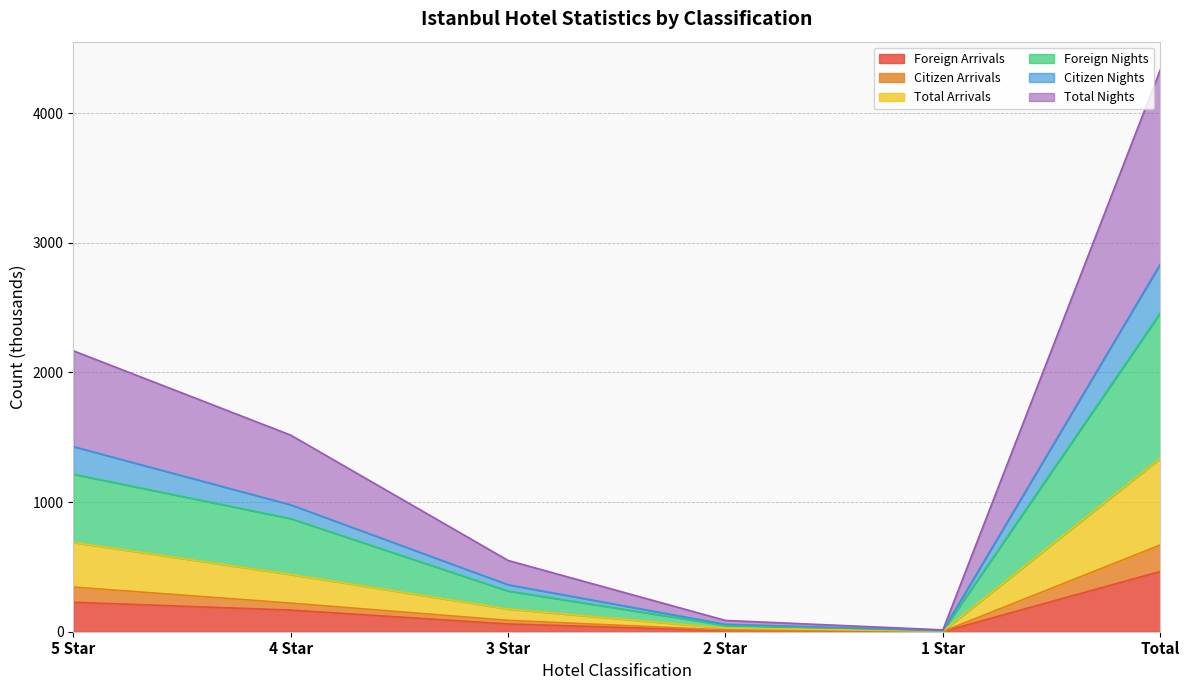

Between 4 Star and 2 Star, which is larger?

4 Star